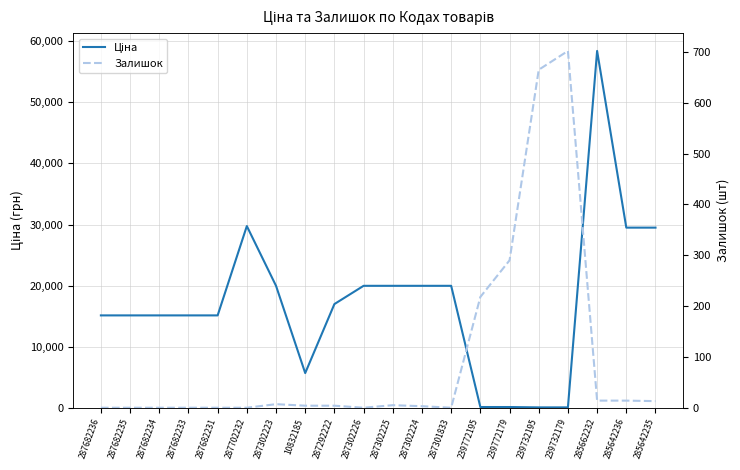

Which series has the widest spread of values?

Ціна